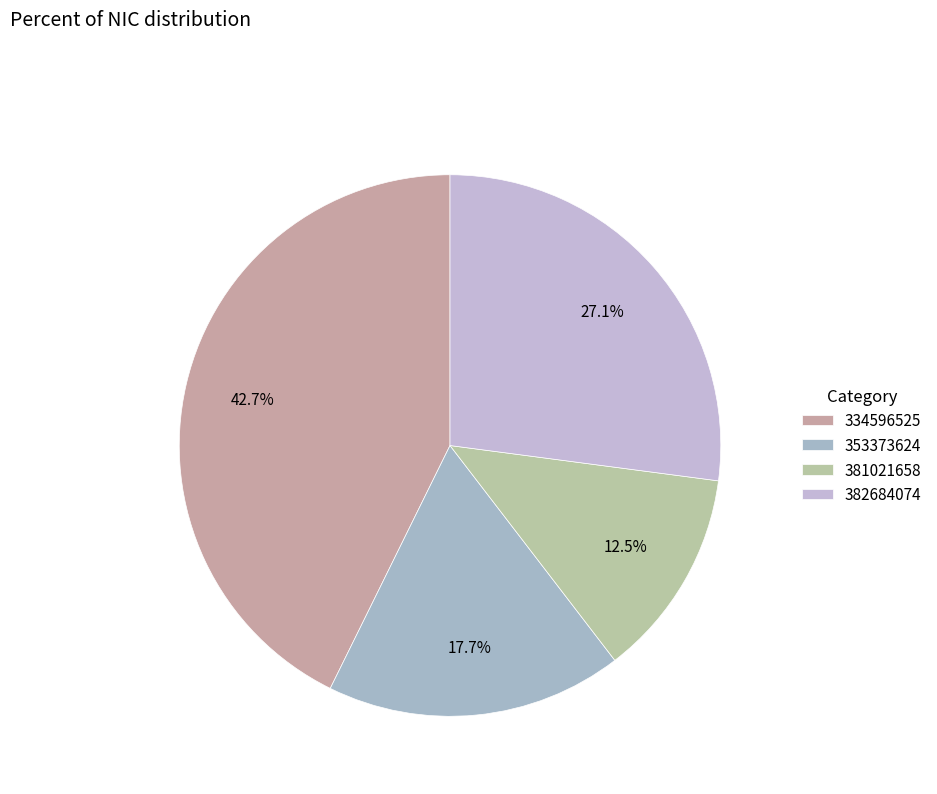

Which category has the smallest portion of the pie?

381021658